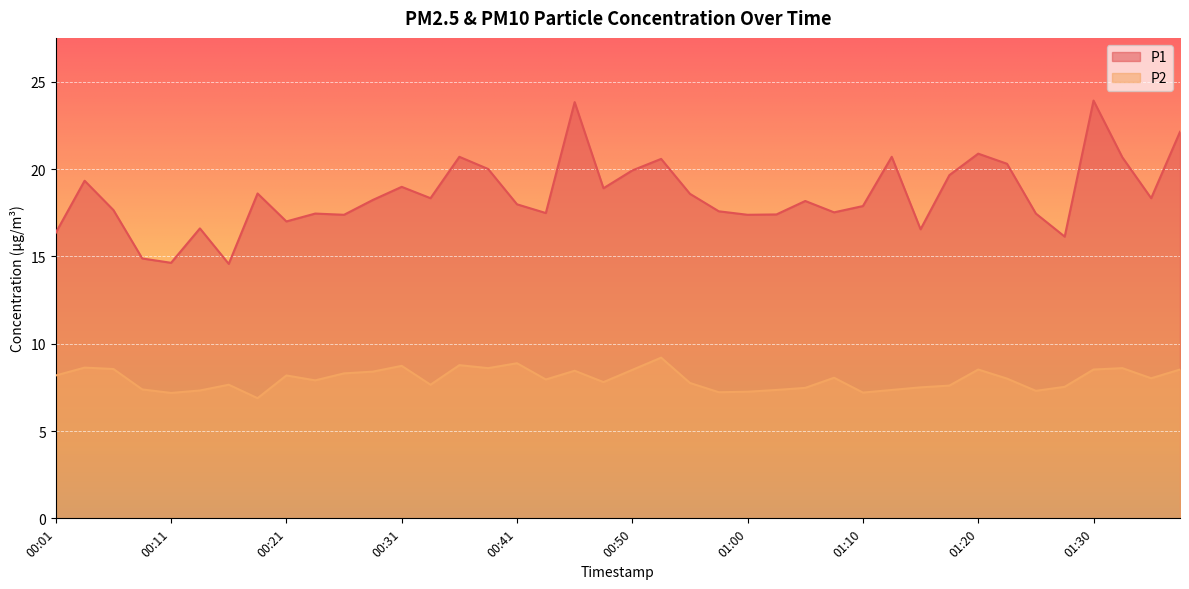

At which category does P1 reach its first local valley?

00:11